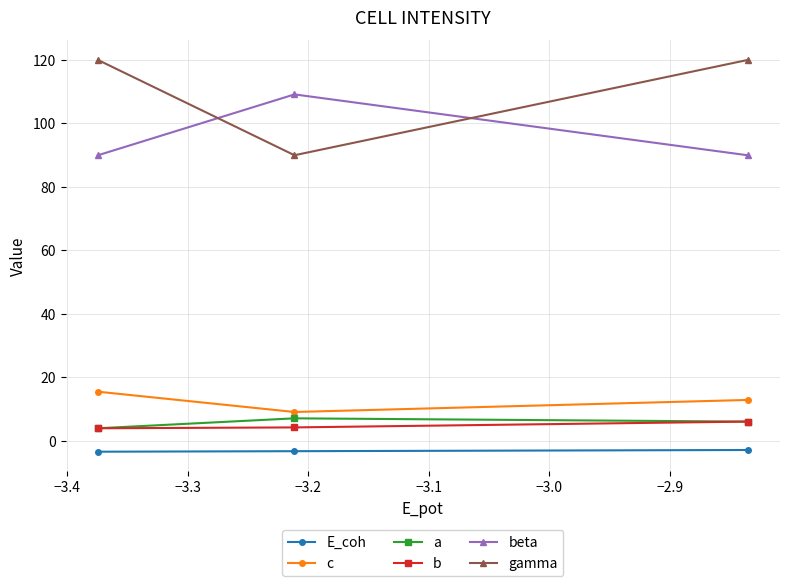

What is the lowest value of the c series?

9.1